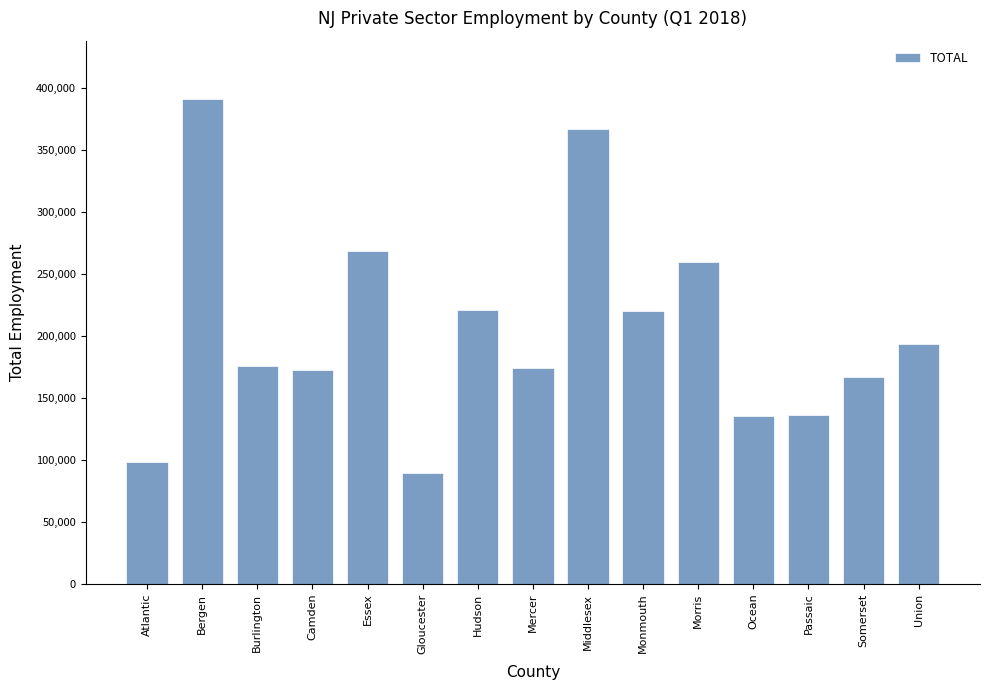

What is the smallest value displayed?

89798